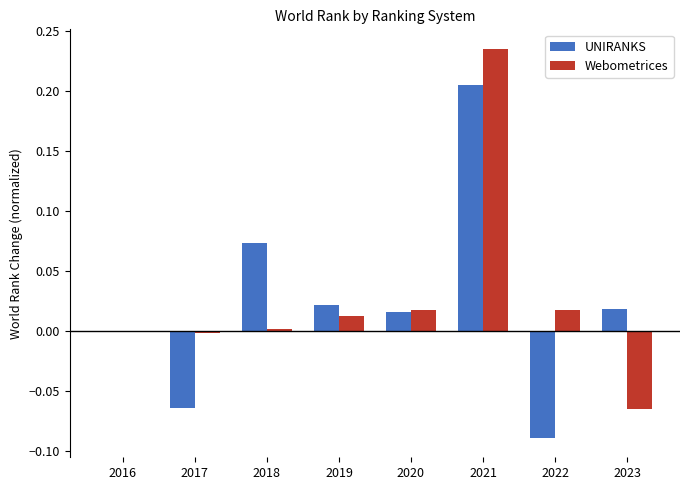

Which label corresponds to the largest value in the chart?

2021